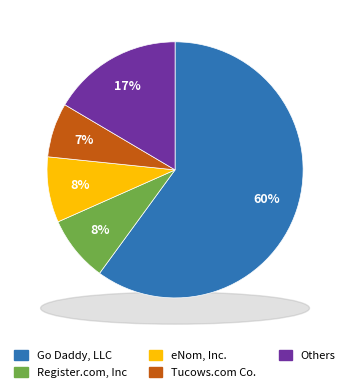

Which category accounts for the majority?

Go Daddy, LLC